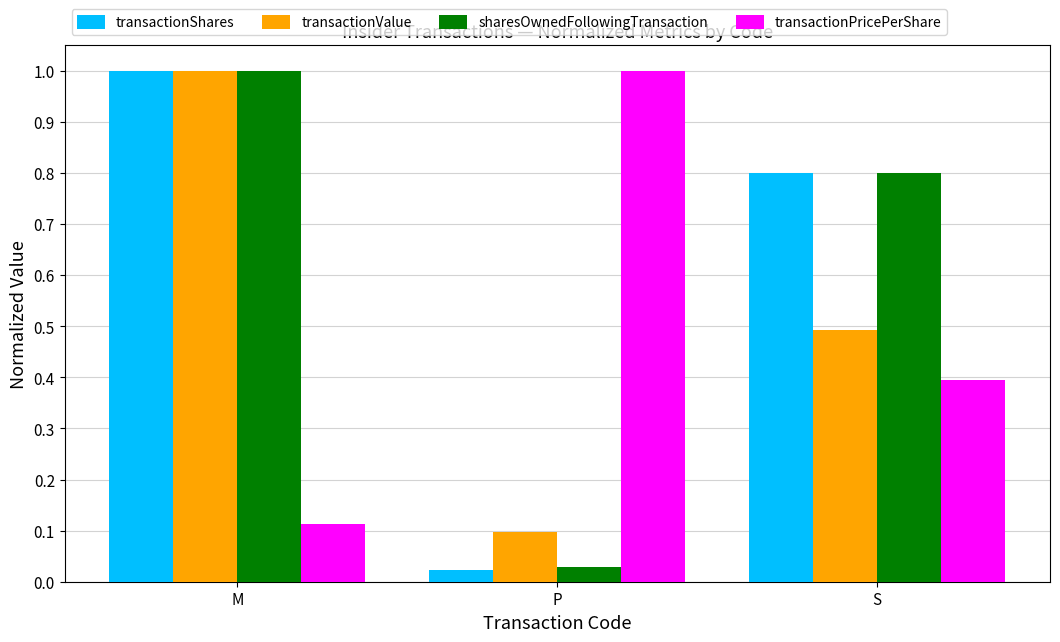

List the labels in order of transactionValue value, smallest first.

P, S, M